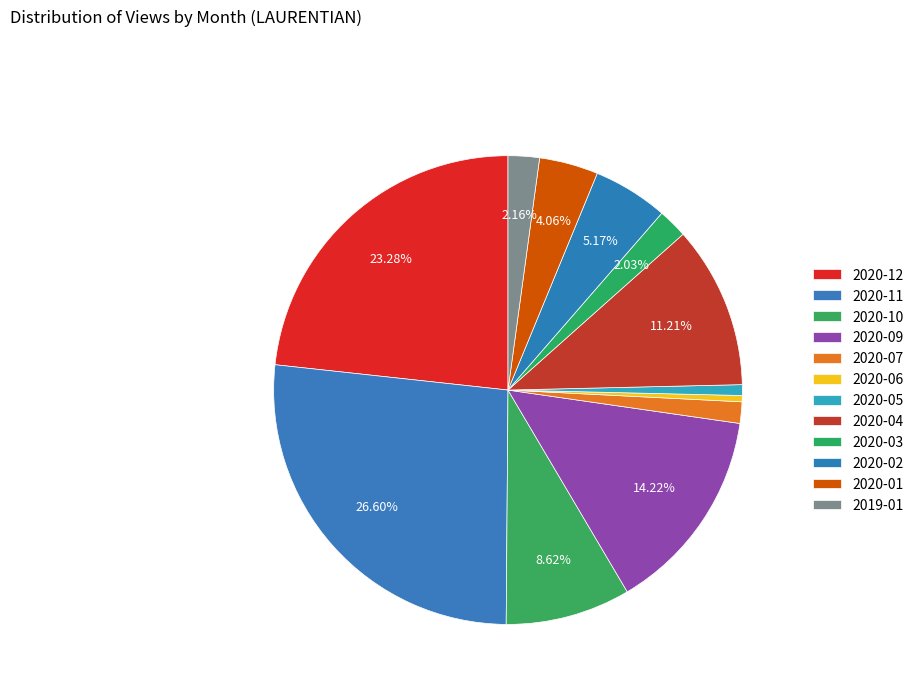

True or false: 2020-03 accounts for 16% of the total.

False